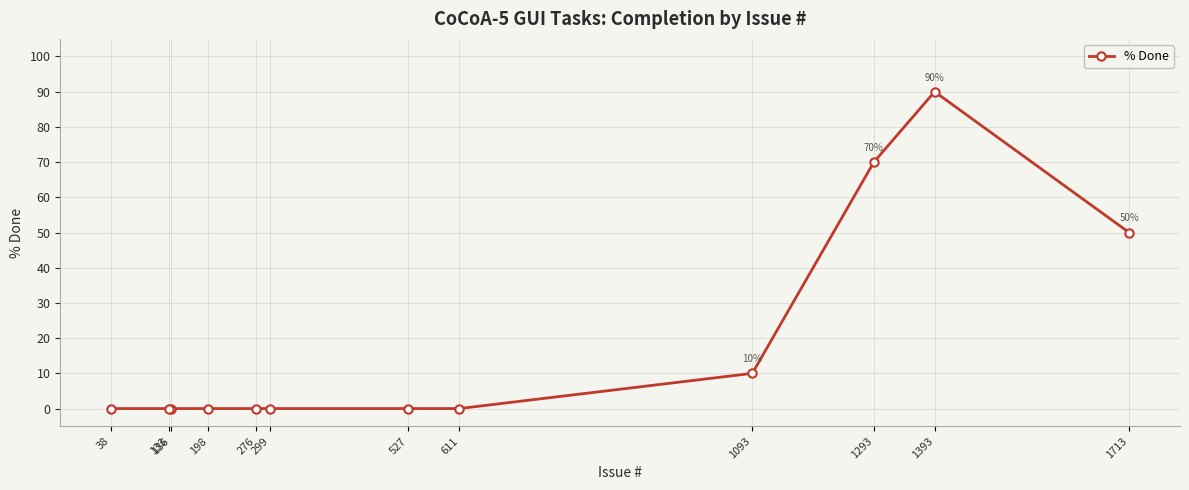

Count the values in the range 0 to 50.

10